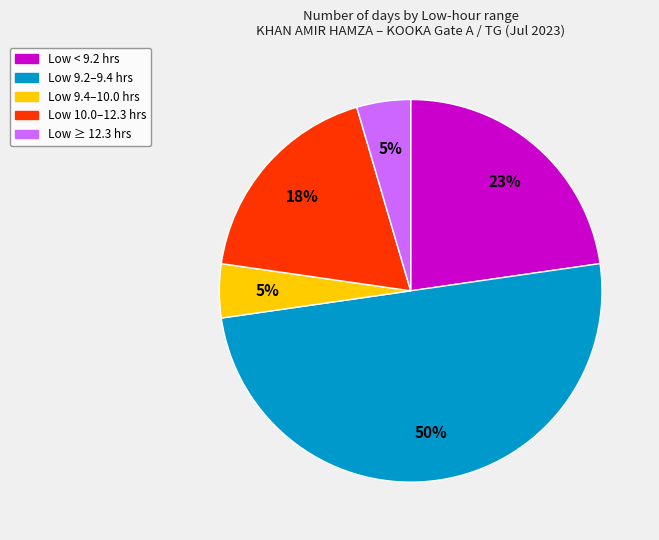

To the nearest percent, what is the average slice percentage?

20%